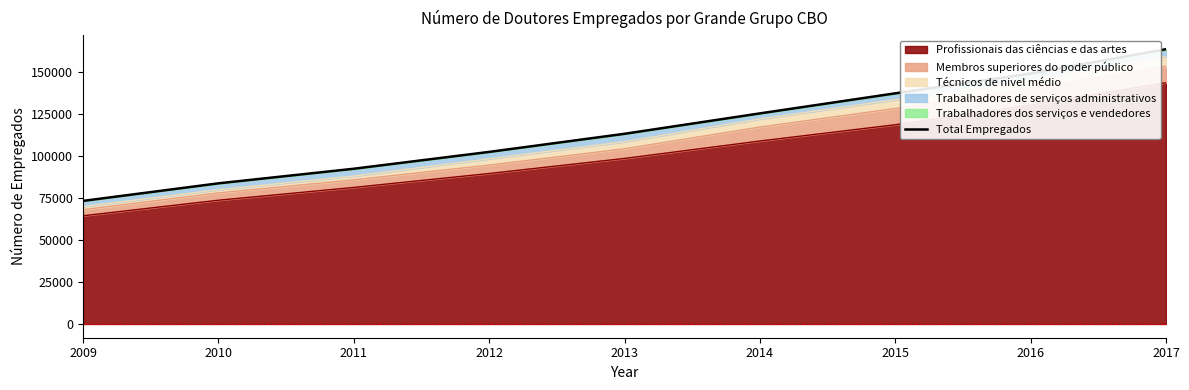

The chart shows a value of 31102 at 2011. True or false?

False